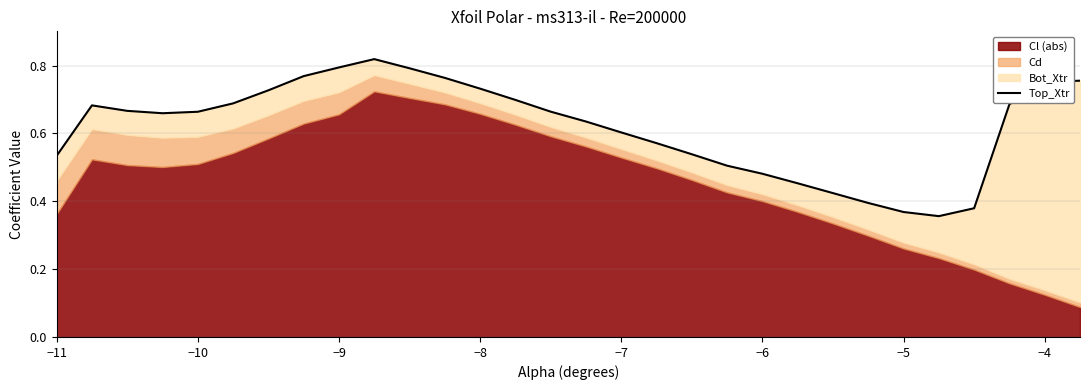

Reading right to left, transcribe all the data shown in this chart.

0.8	0.8	0.7	0.4	0.4	0.4	0.4	0.4	0.5	0.5	0.5	0.5	0.6	0.6	0.6	0.7	0.7	0.7	0.8	0.8	0.8	0.8	0.8	0.7	0.7	0.7	0.7	0.7	0.7	0.5